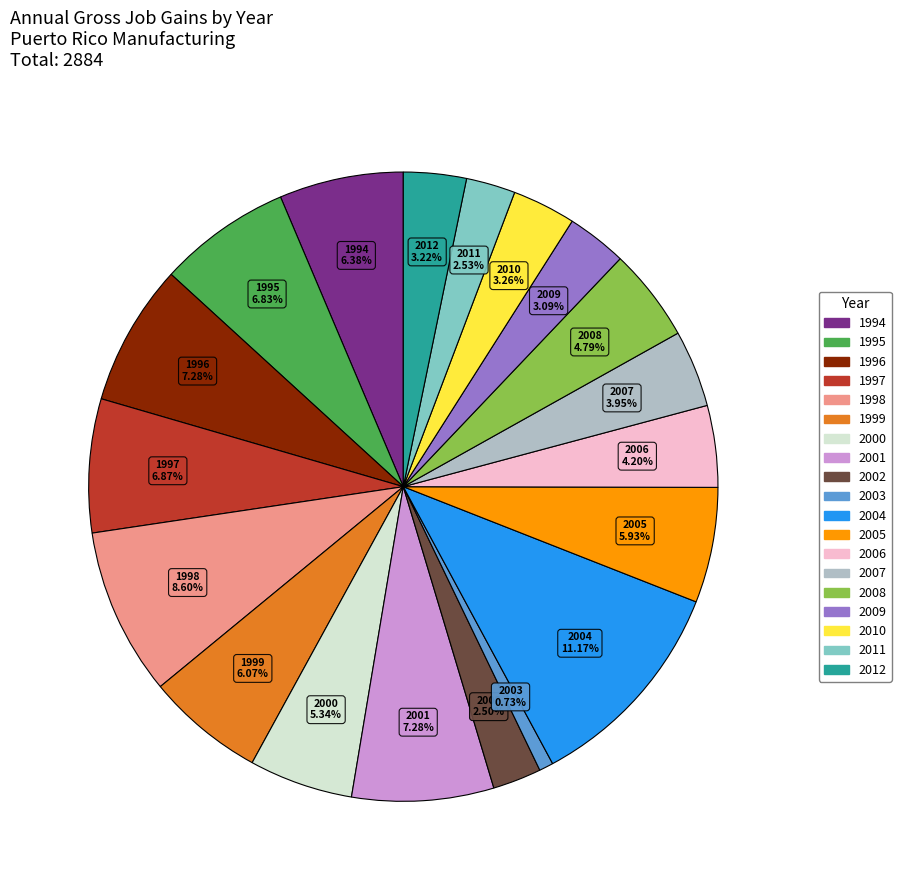

To the nearest percent, what percentage of the pie is 2008?

5%